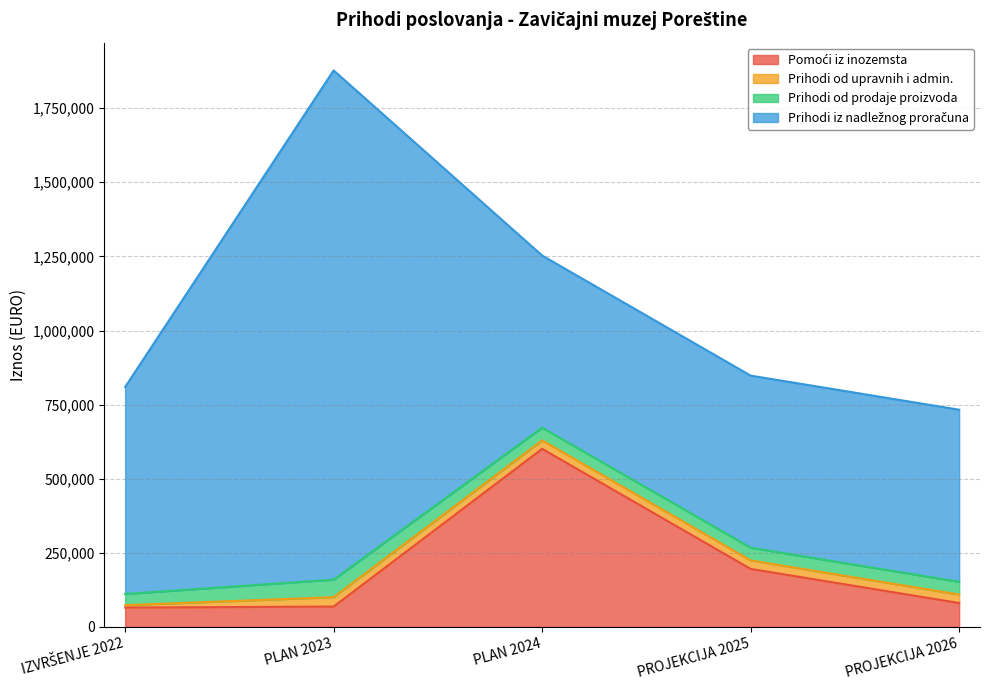

Which has a higher value, PLAN 2023 or PLAN 2024?

PLAN 2024